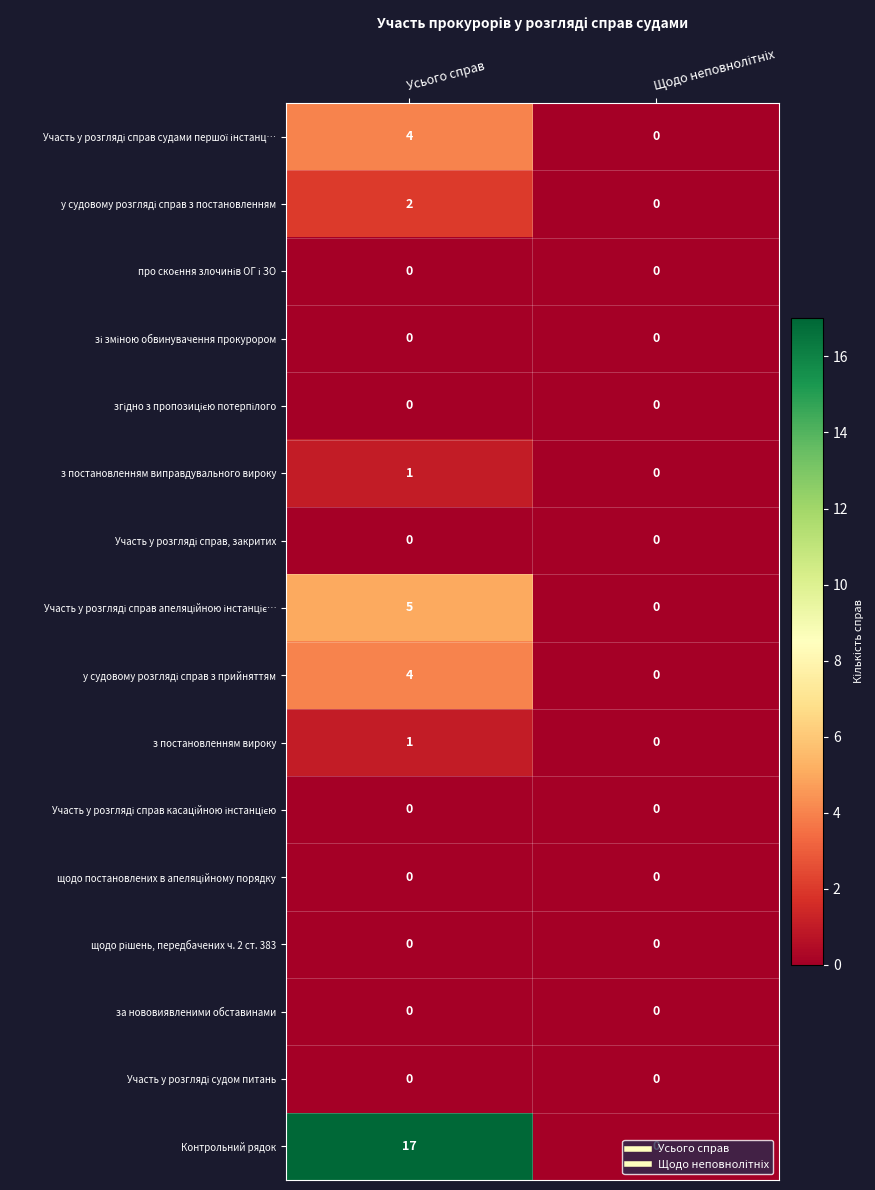

Which label corresponds to the largest value in the chart?

Усього справ